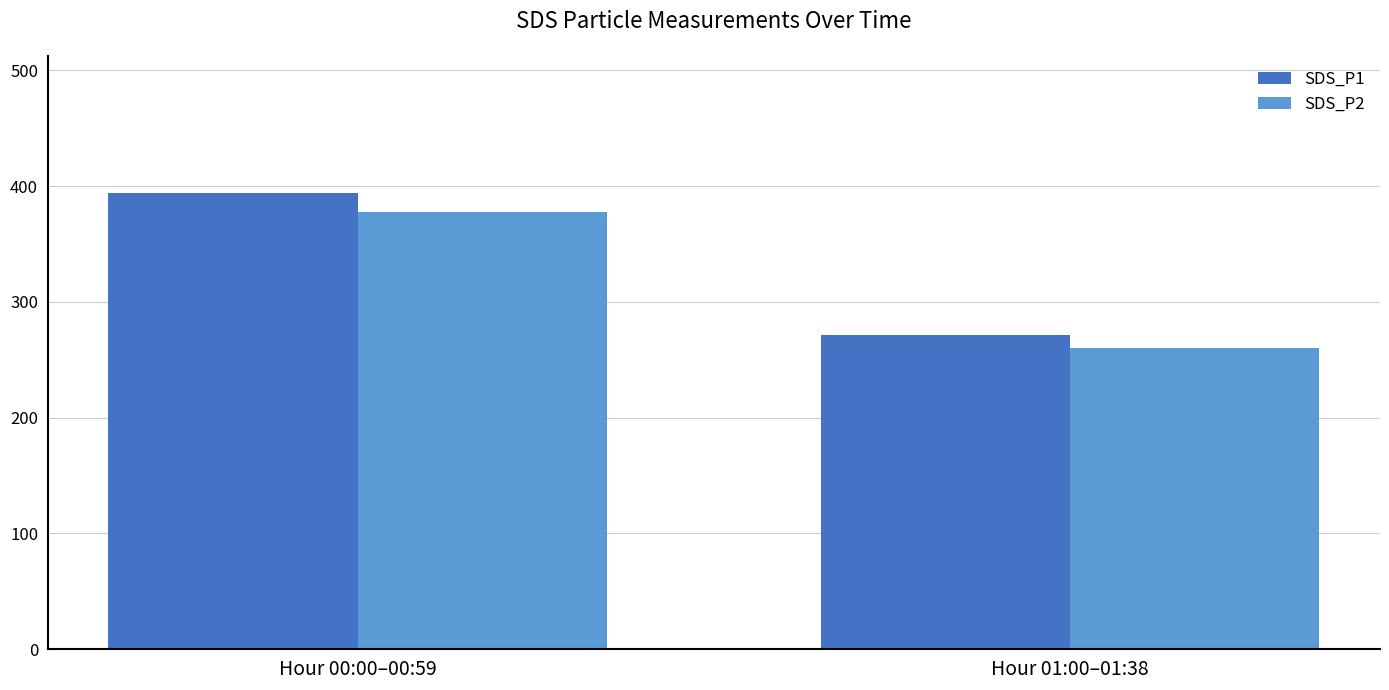

Rank the categories by SDS_P1 value from lowest to highest.

Hour 01:00–01:38, Hour 00:00–00:59